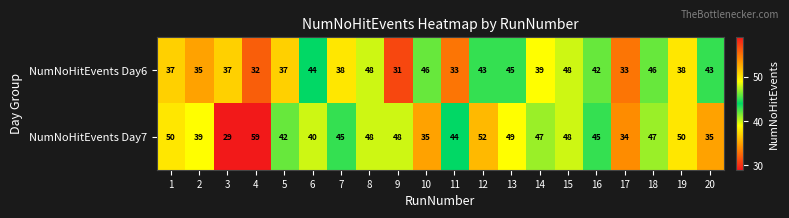

Which series changed the most between 8 and 18?

NumNoHitEvents Day6